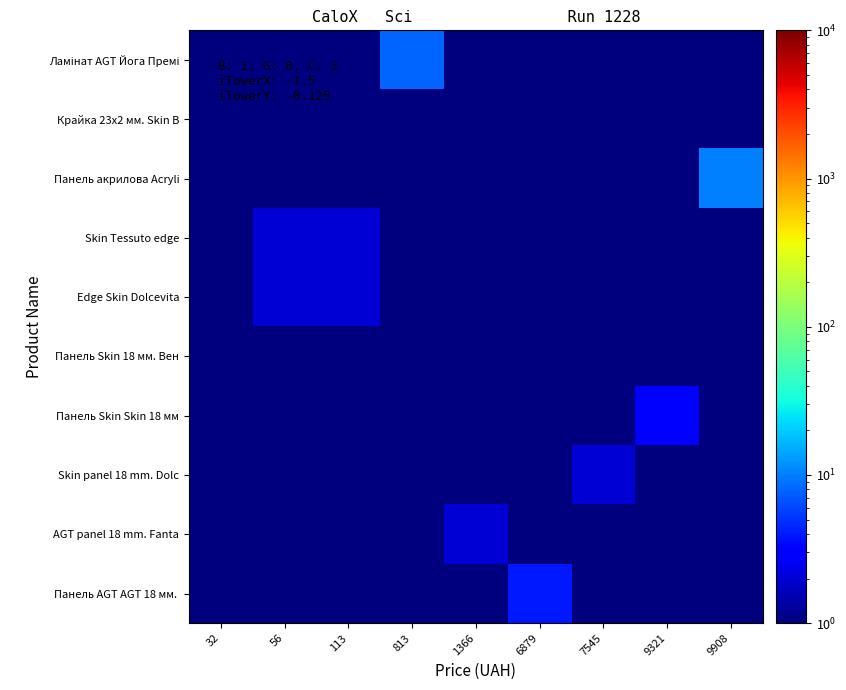

Which has a higher value, 7545 or 32?

7545